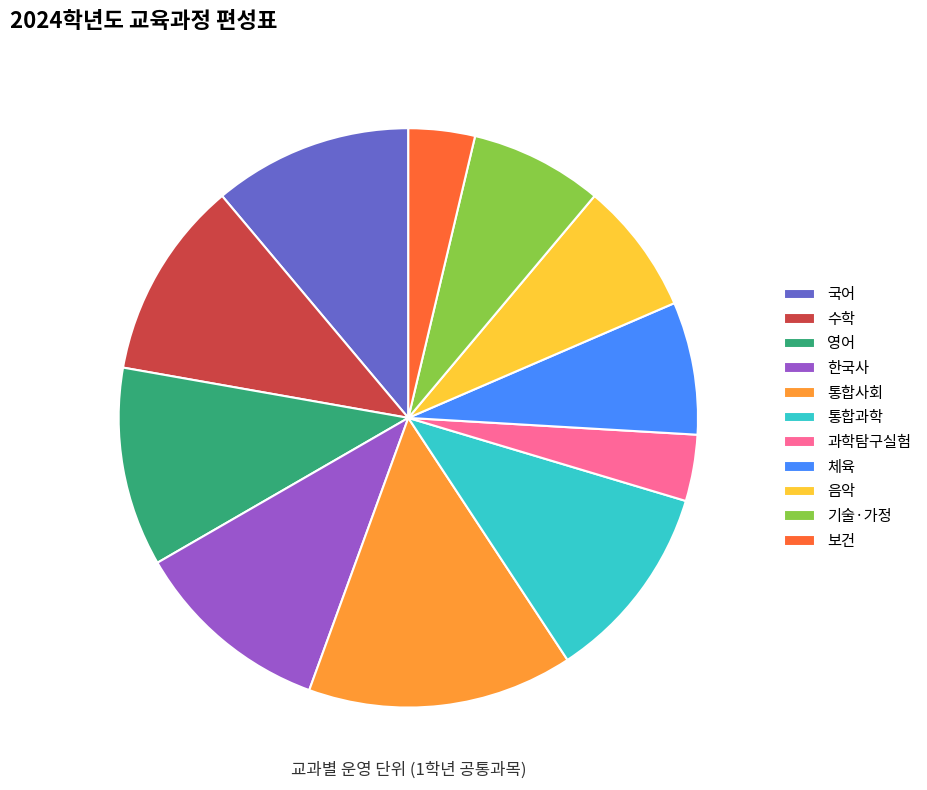

Is there any slice that represents more than half of the pie?

No